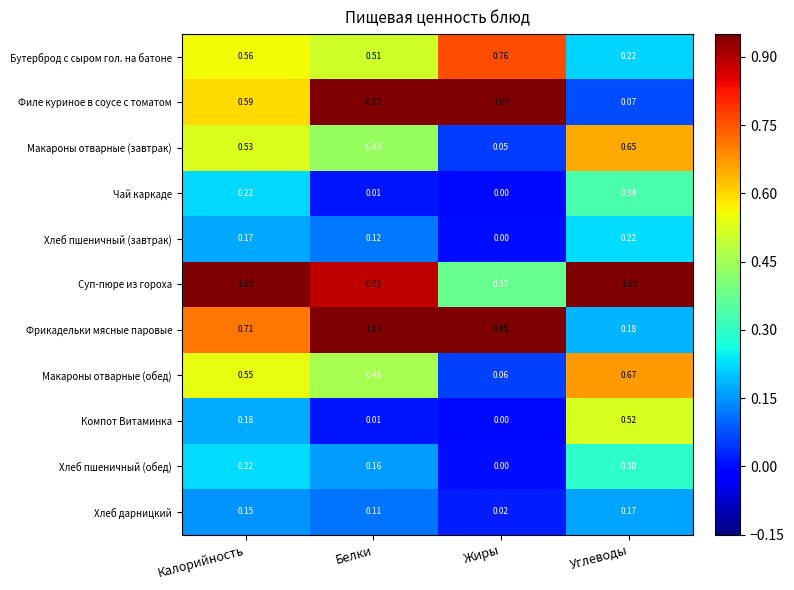

Where is Хлеб пшеничный (завтрак) nearest to the value 0?

Жиры